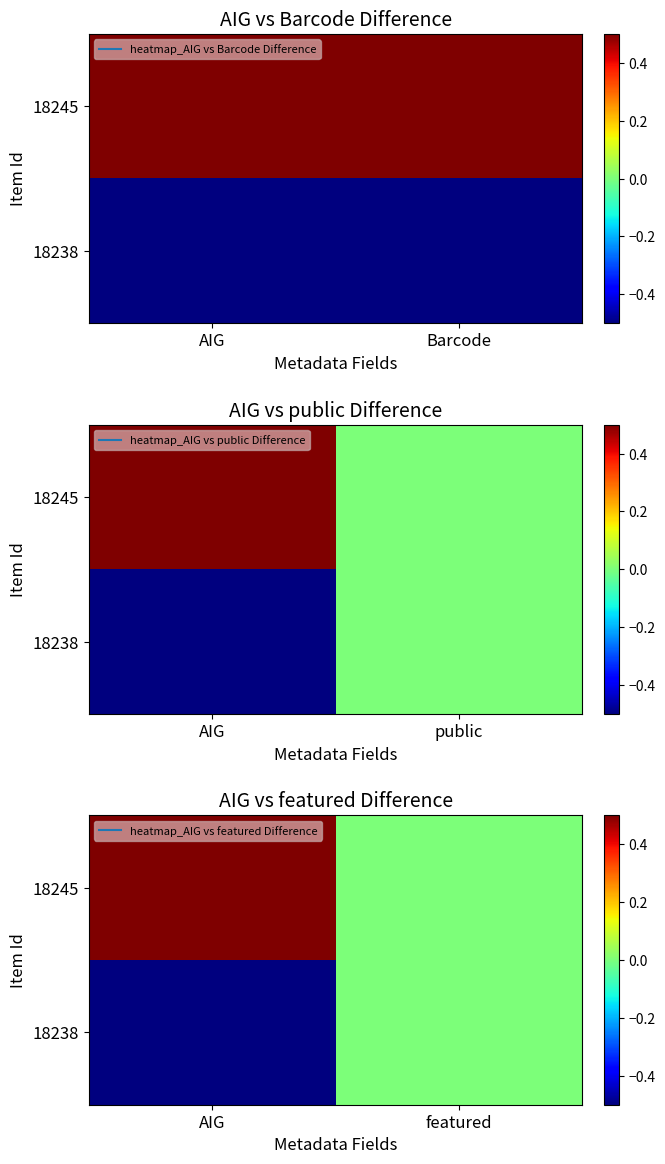

What is the minimum value shown in the chart?

-0.5